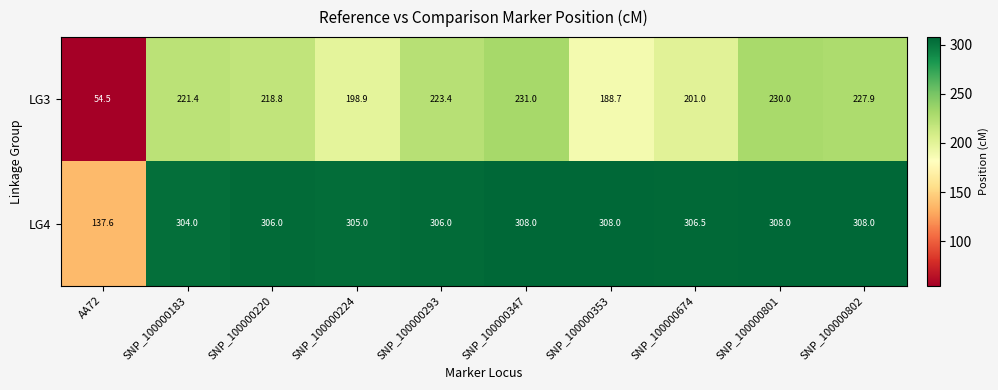

What is the difference between the highest and lowest values at SNP_100000183?

82.6